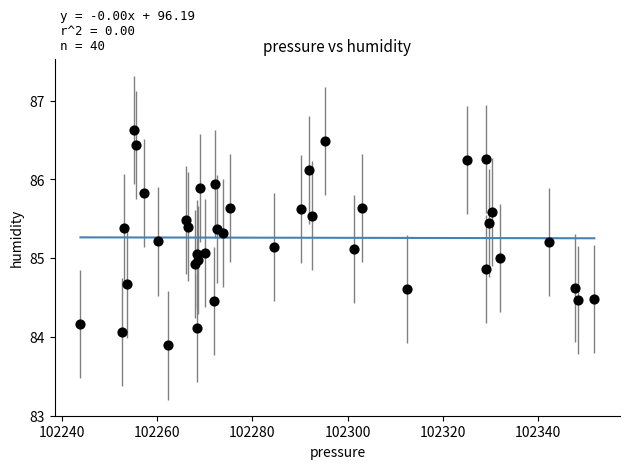

What is the range of X values (max minus min)?

107.8